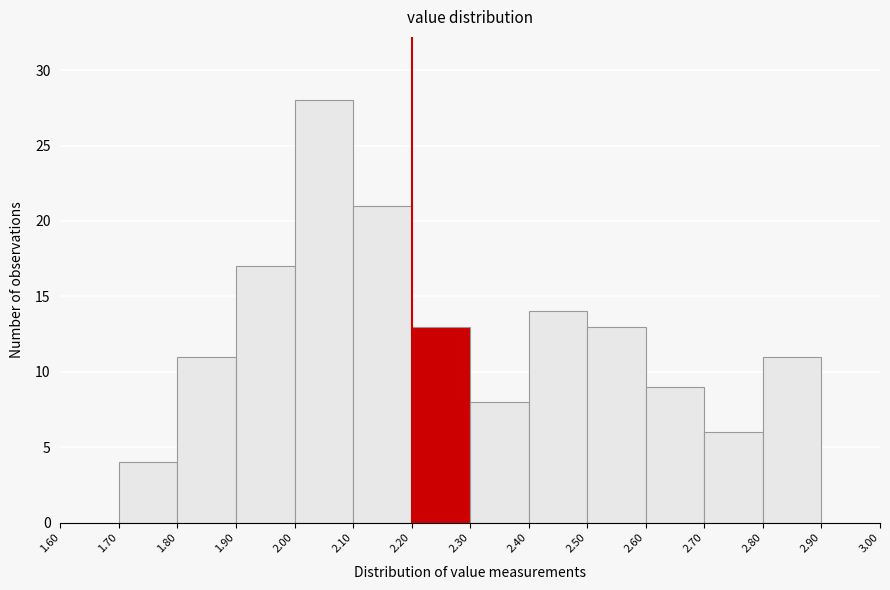

Reading left to right, list every bar in this chart as the range it spans on the x-axis followed by its height. The values are not printed on the chart, so give them approximately, as read against the axis.

1.60 to 1.70: 0
1.70 to 1.80: 4
1.80 to 1.90: 11
1.90 to 2.00: 17
2.00 to 2.10: 28
2.10 to 2.20: 21
2.20 to 2.30: 13
2.30 to 2.40: 8
2.40 to 2.50: 14
2.50 to 2.60: 13
2.60 to 2.70: 9
2.70 to 2.80: 6
2.80 to 2.90: 11
2.90 to 3.00: 0